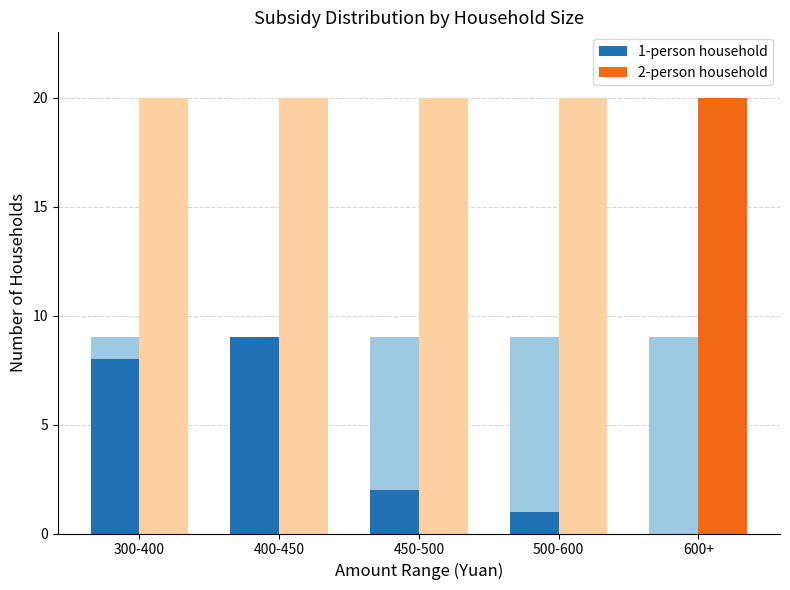

What position from the right is 500-600?

2